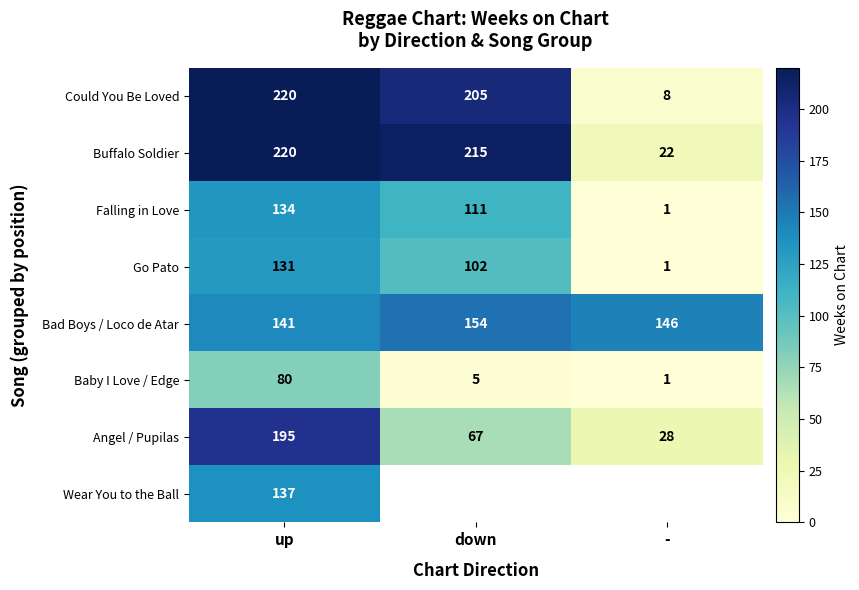

What is the approximate value of Falling in Love at up?

134